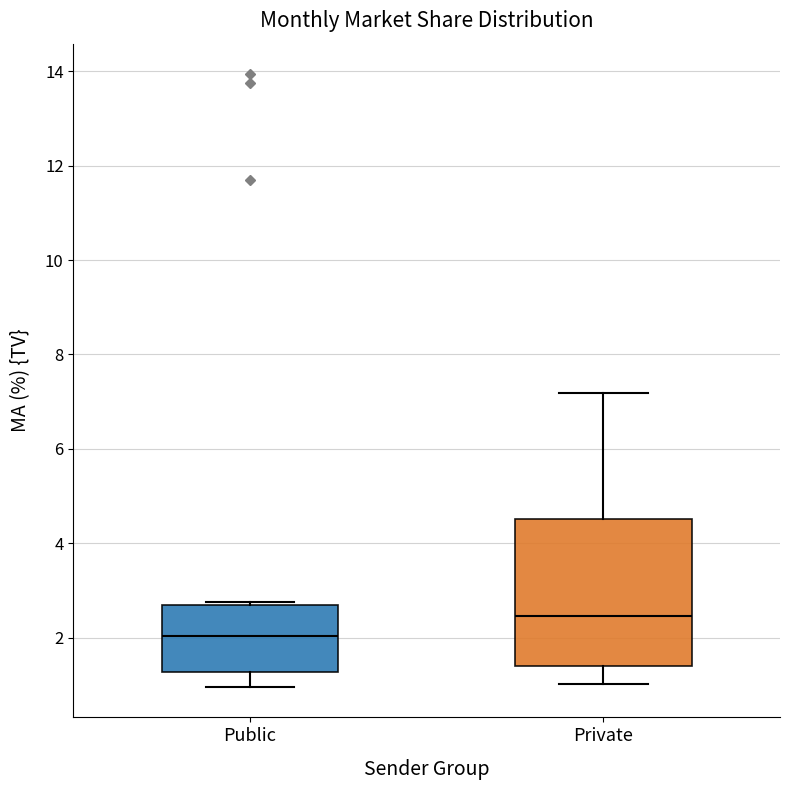

Reading left to right, transcribe this box plot: for each box, give where its median line is, the range the box spans, and where its two whiskers end, as read against the y-axis. The values are not printed on the chart, so give them approximately, as read against the axis.

Public: median 2.0, box 1.2 to 2.6, whiskers 1.0 to 2.8
Private: median 2.4, box 1.4 to 4.6, whiskers 1.0 to 7.2